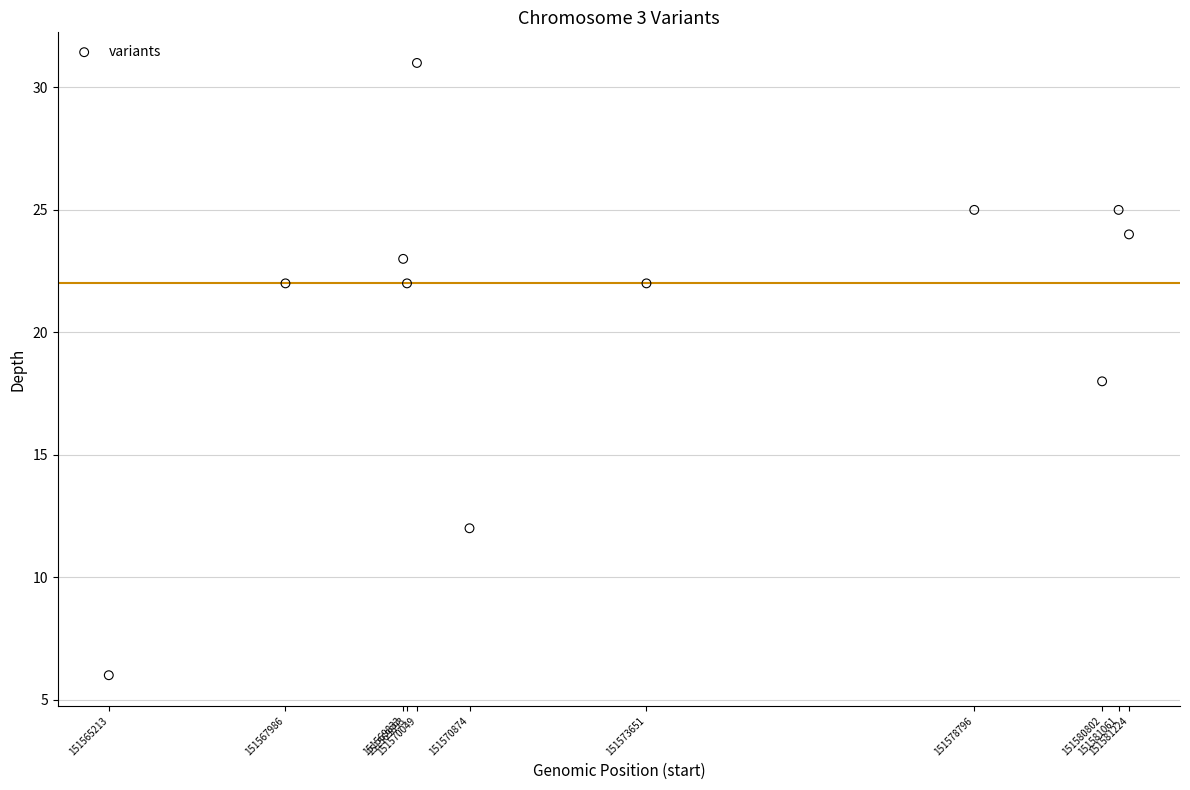

What is the average X value?

151573580